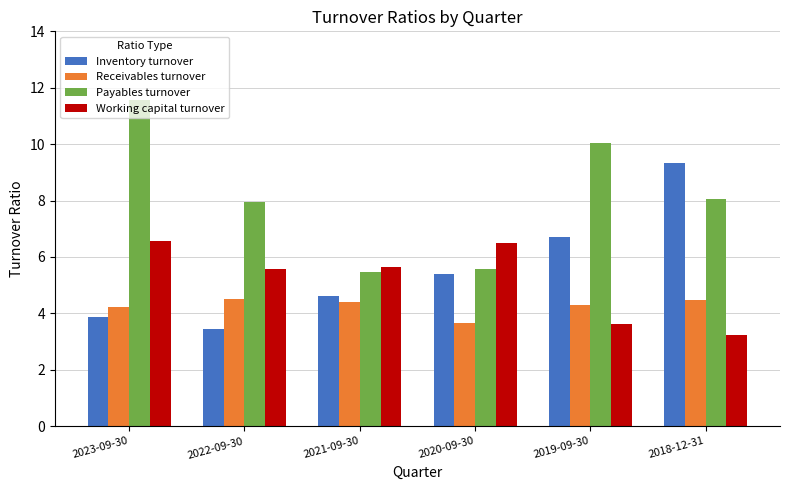

Which series has the largest total across all categories?

Payables turnover